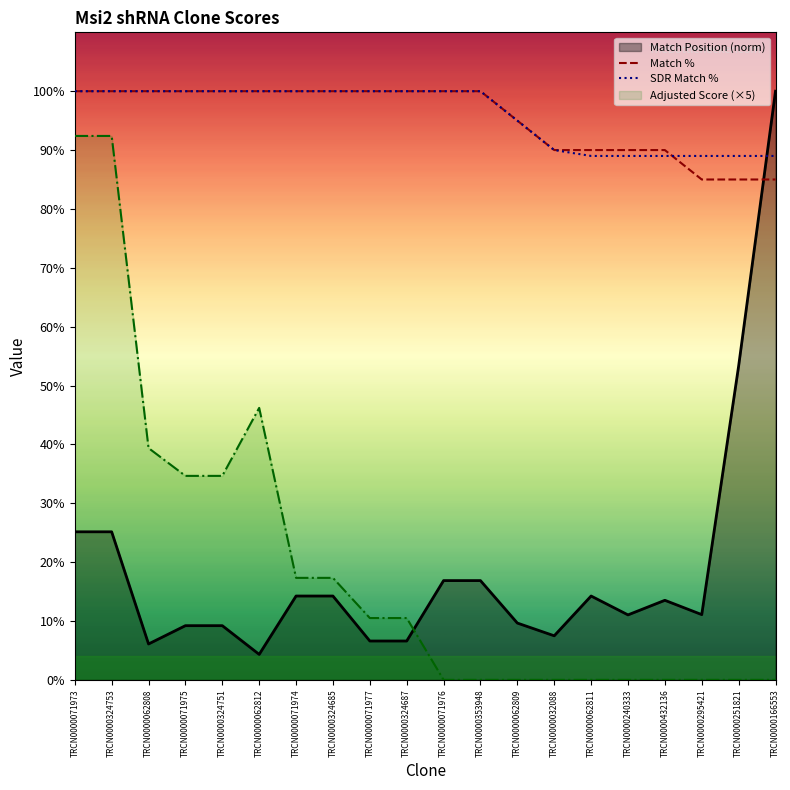

Which series ends up on top after the final intersection of Match Position (norm) and Adjusted Score (×5)?

Match Position (norm)